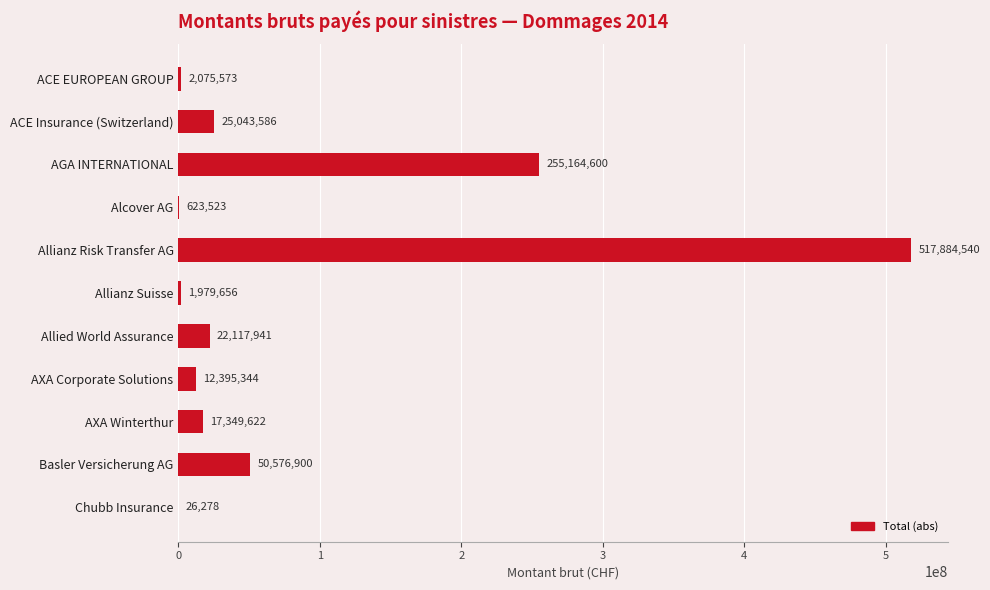

How many series are shown in this chart?

1